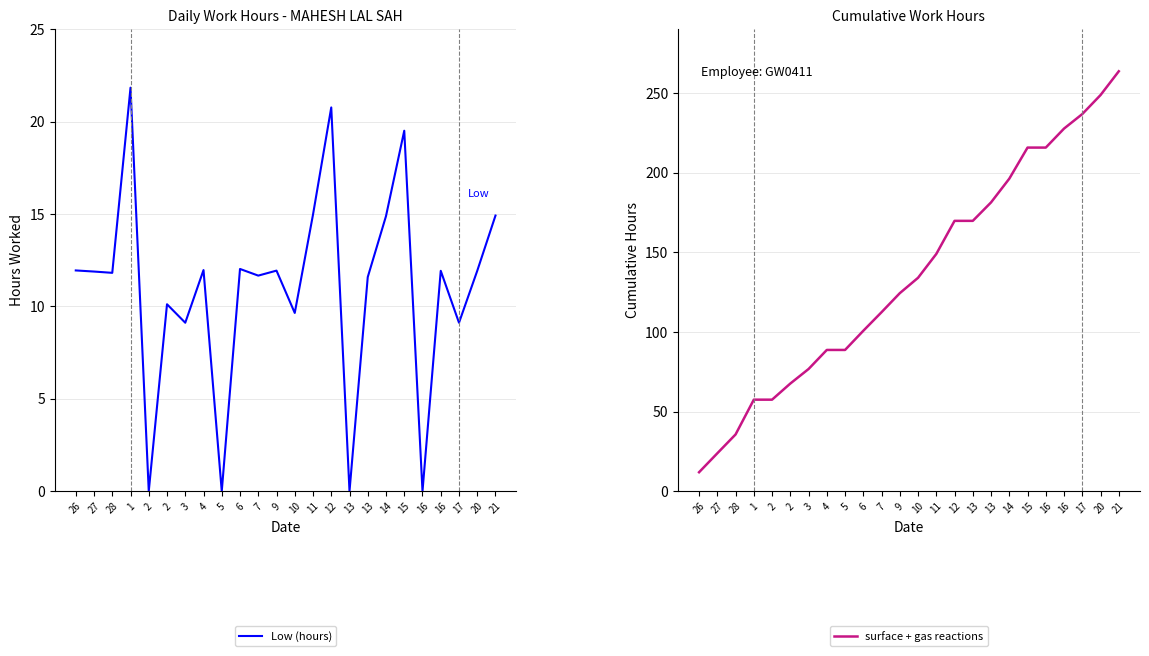

What are all the series names shown in the legend?

Low (hours), surface + gas reactions